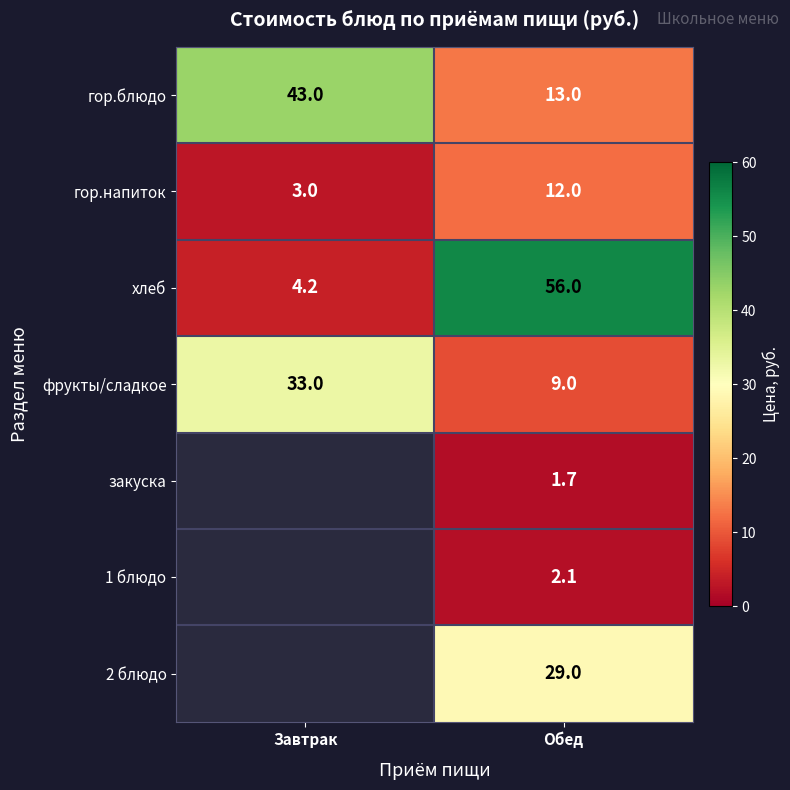

Is it true that хлеб equals 2.2 at Завтрак?

False